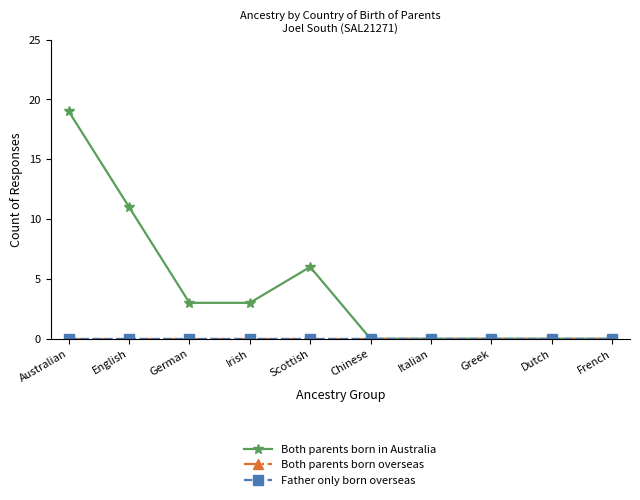

True or false: Both parents born overseas and Both parents born in Australia intersect in this chart.

False